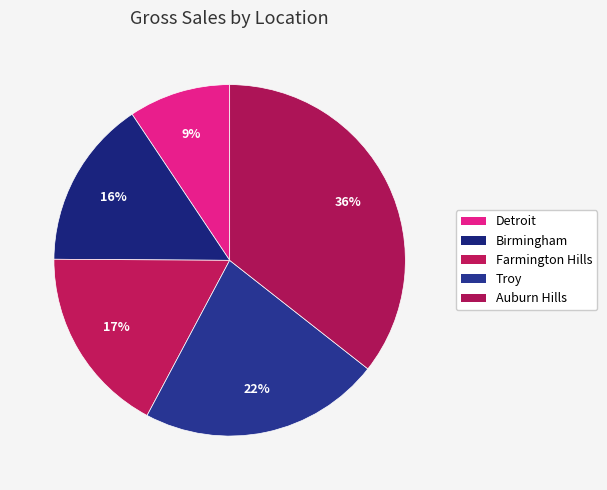

The Farmington Hills slice represents 17% of the pie. True or false?

True